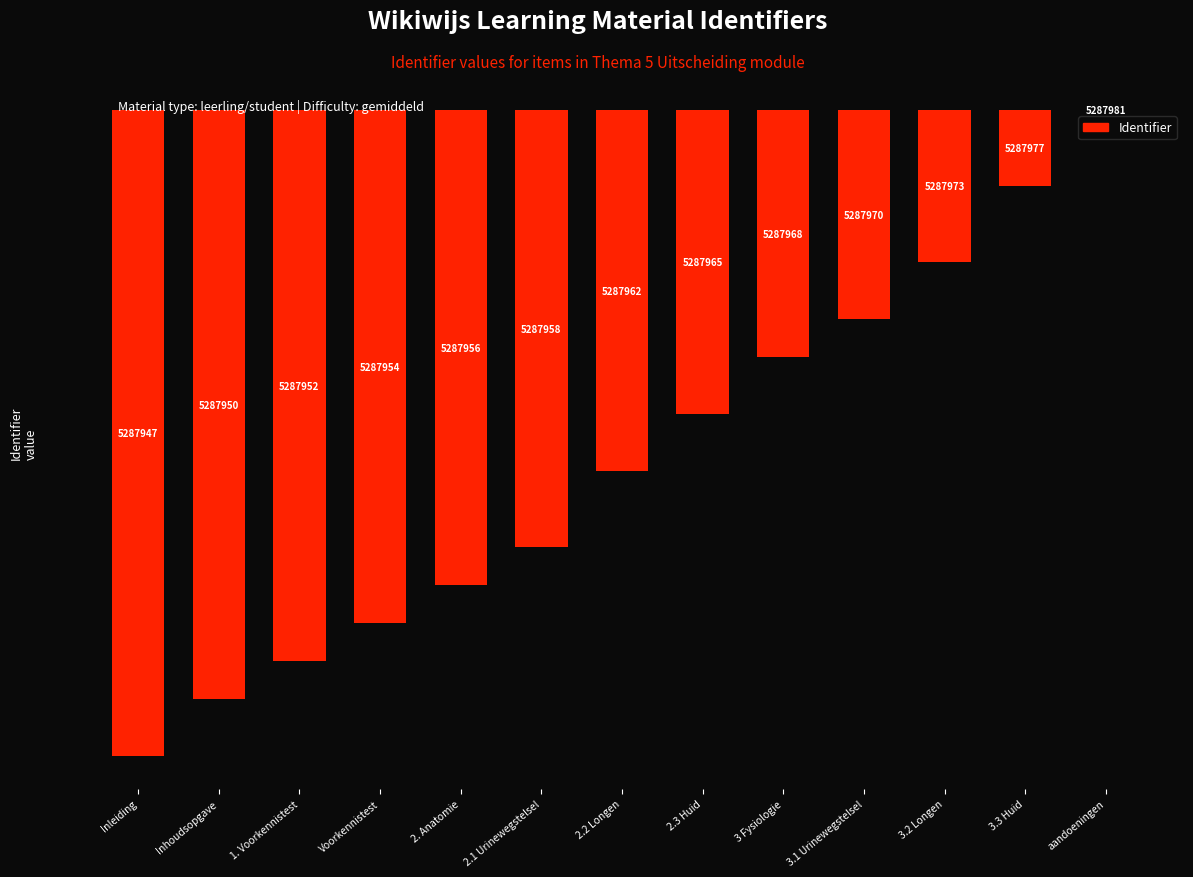

What is the smallest value displayed?

-34